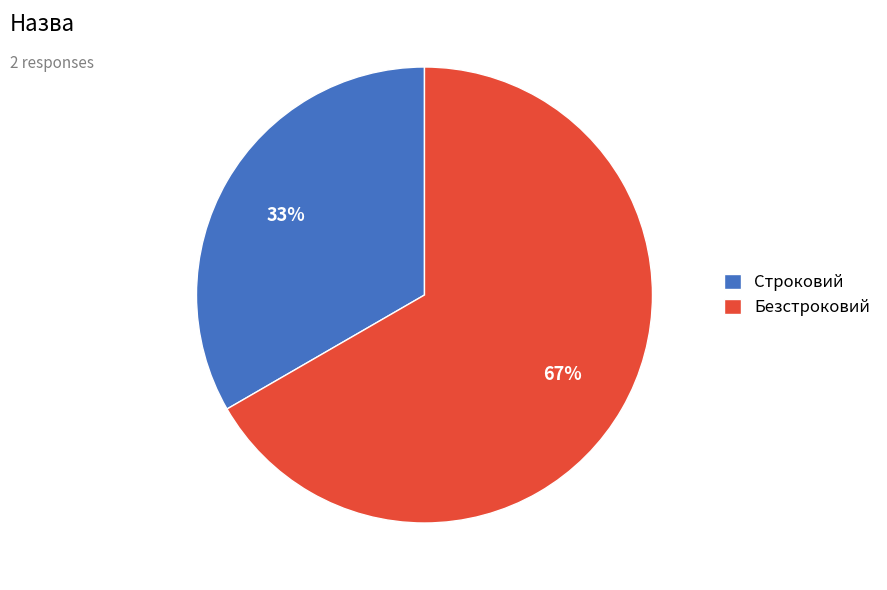

Which slice is the largest?

Безстроковий